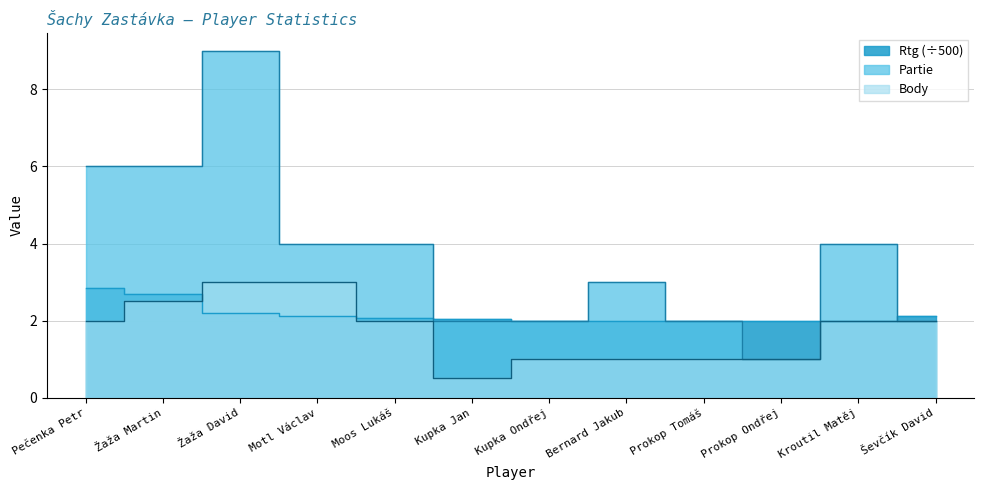

Does the chart display data point markers on the line(s)?

No